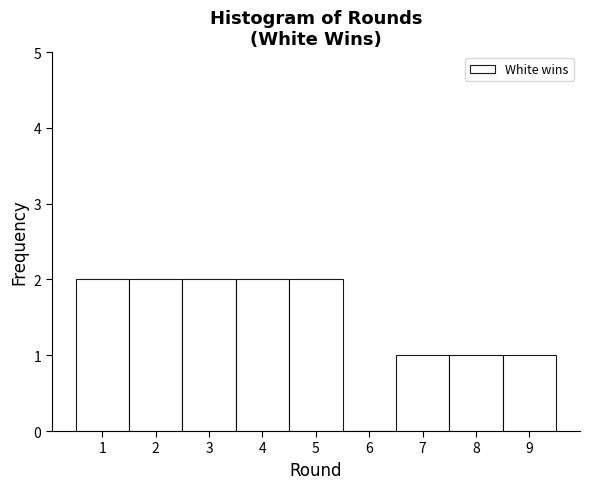

What is the height of the bar covering 8.5 to 9.5 on the x-axis? The values are not printed on the chart, so give them approximately, as read against the axis.

1